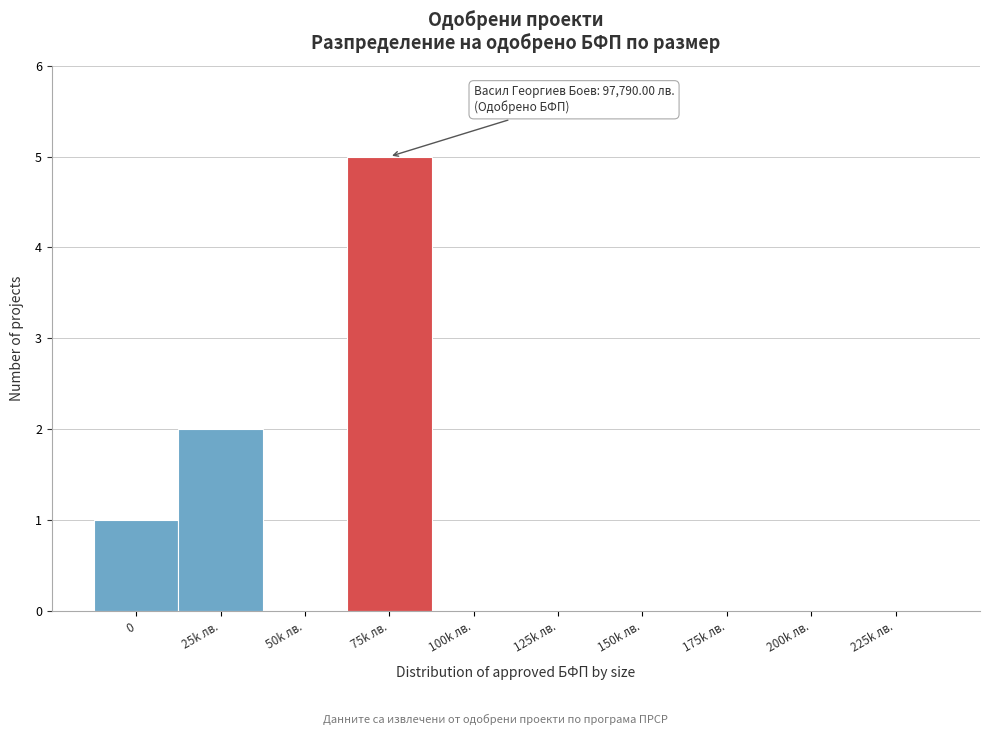

Reading left to right, list all the values displayed in this chart.

0=1	25k лв.=2	50k лв.=0	75k лв.=5	100k лв.=0	125k лв.=0	150k лв.=0	175k лв.=0	200k лв.=0	225k лв.=0